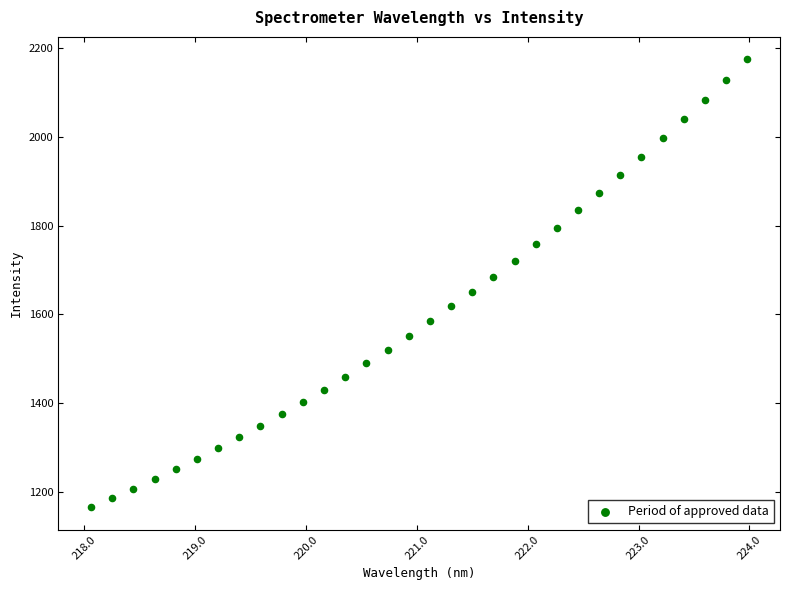

What is the range of X values (max minus min)?

5.9